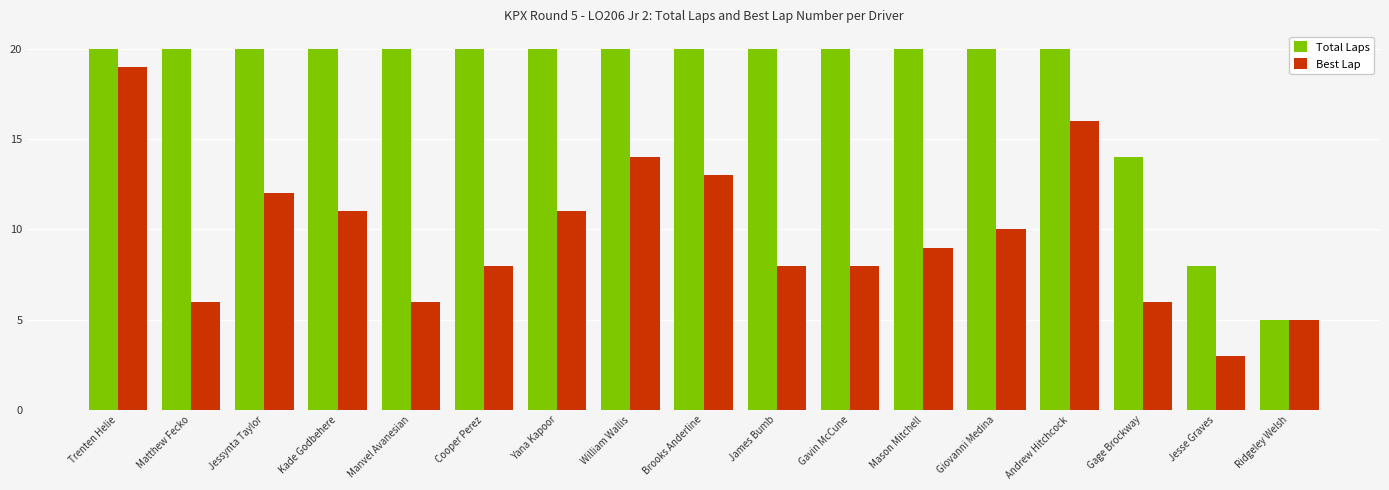

Rank the series by their average value, from highest to lowest.

Total Laps, Best Lap